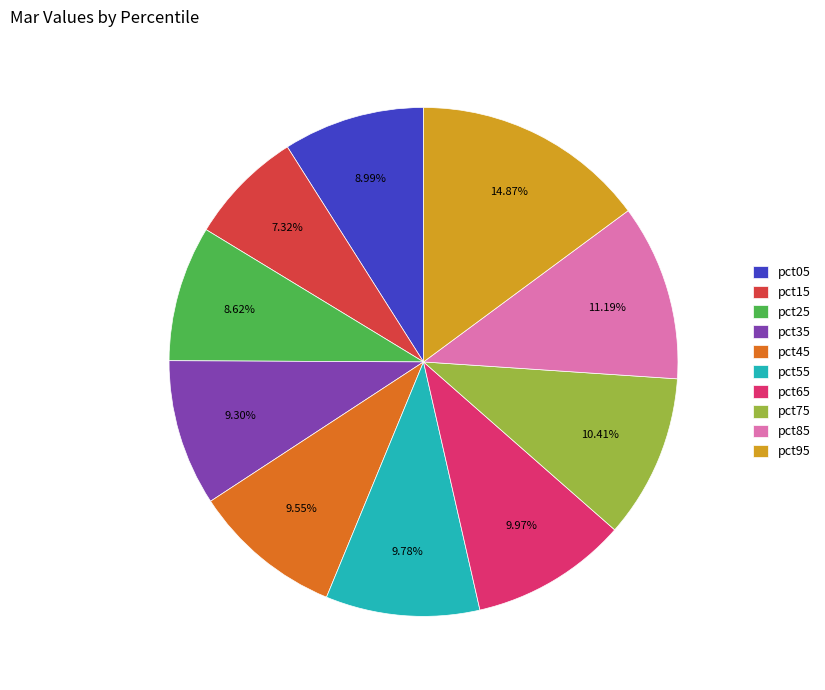

Which slice is the smallest?

pct15